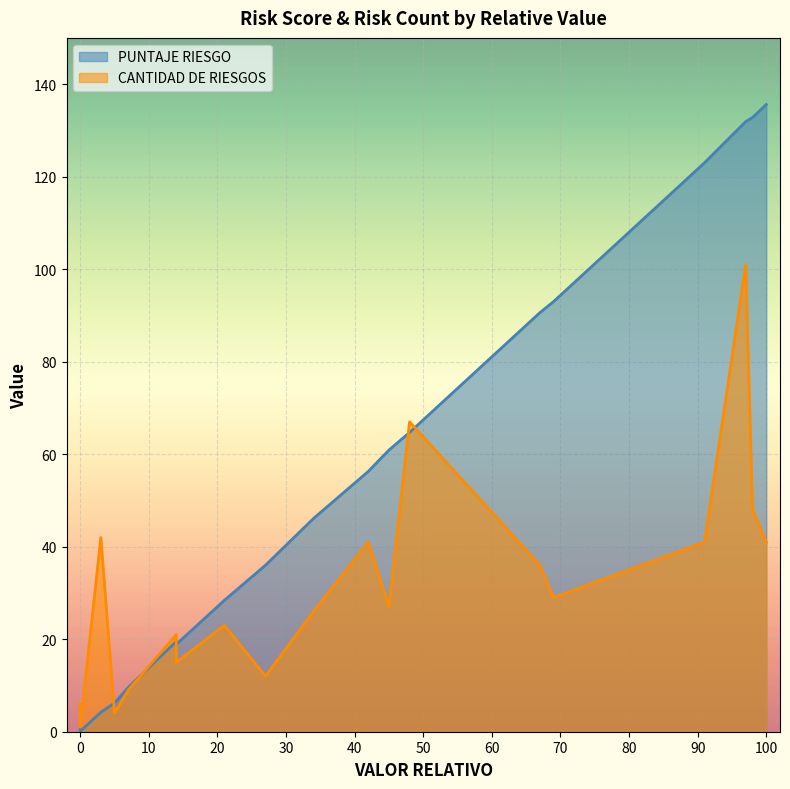

At 97, list the series in order from smallest to largest.

CANTIDAD DE RIESGOS, PUNTAJE RIESGO